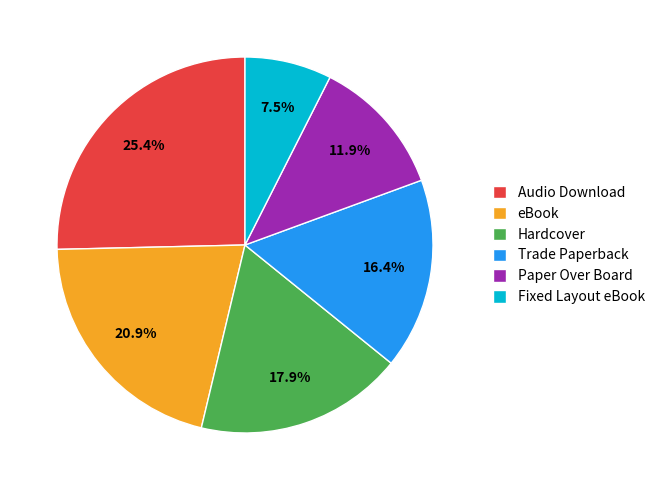

Between Audio Download and Fixed Layout eBook, which is larger?

Audio Download